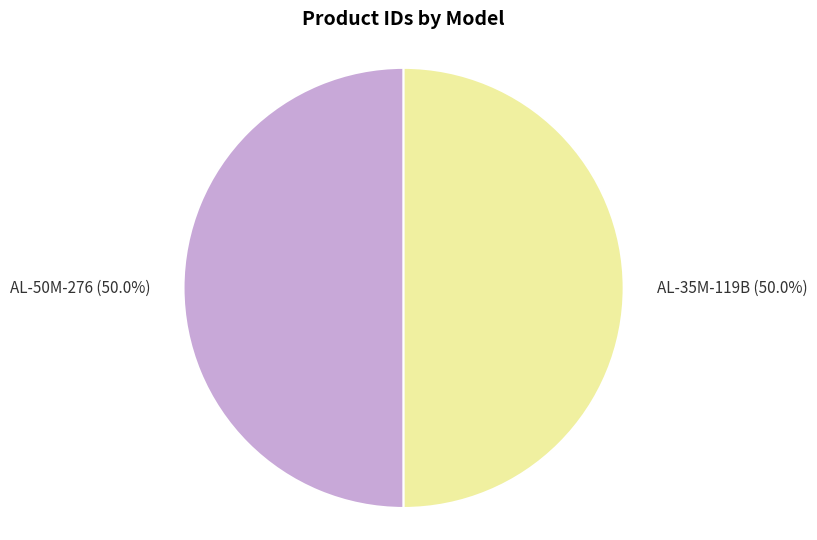

Count the number of slices in the pie.

2